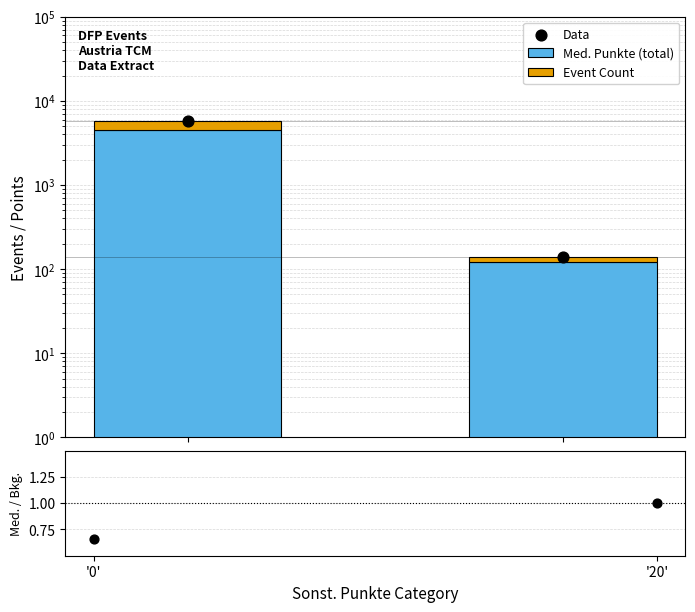

Is the value of Event Count at '0' greater than the value of Med. Punkte (total) at '20'?

Yes